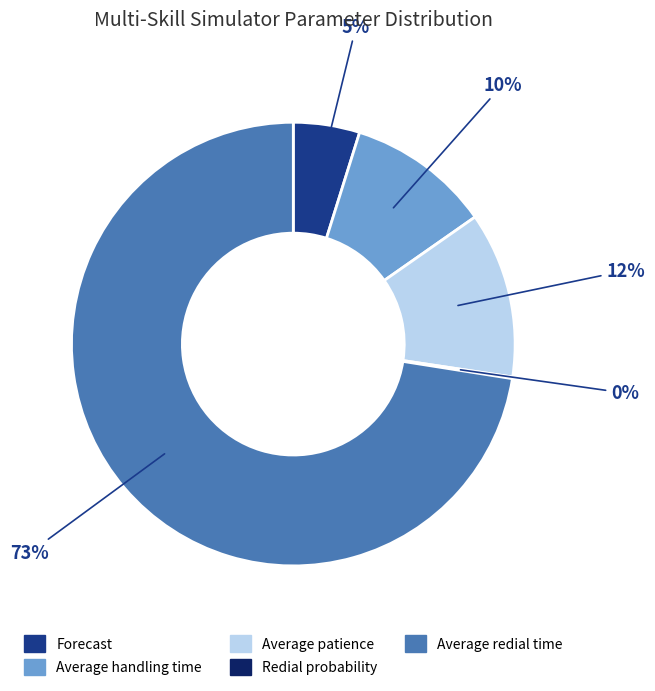

Which slice is the largest?

Average redial time